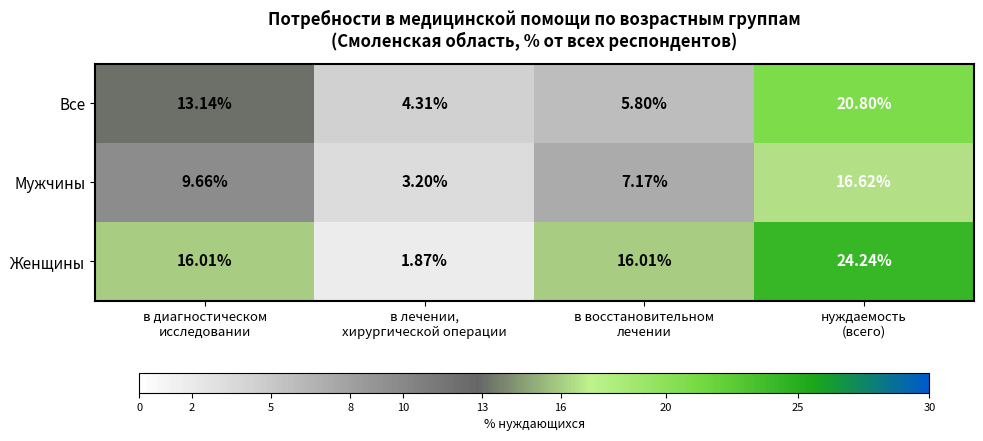

Which series has the largest range (max minus min)?

Женщины